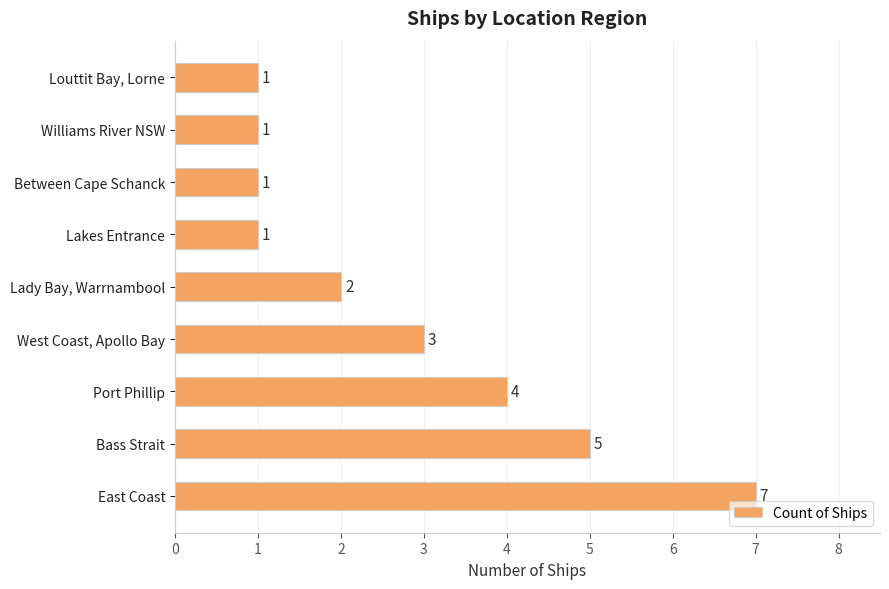

How many categories are shown in the chart?

9